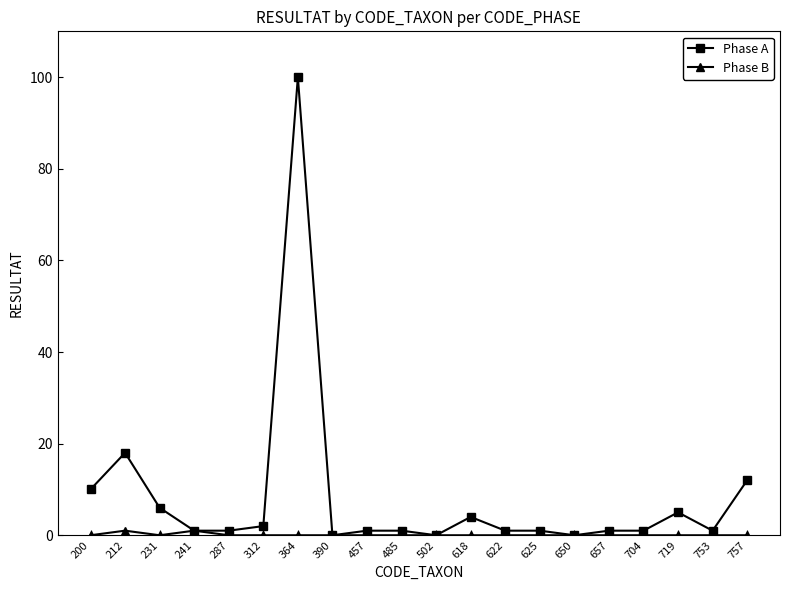

Is it true that Phase A equals 10 at 231?

False